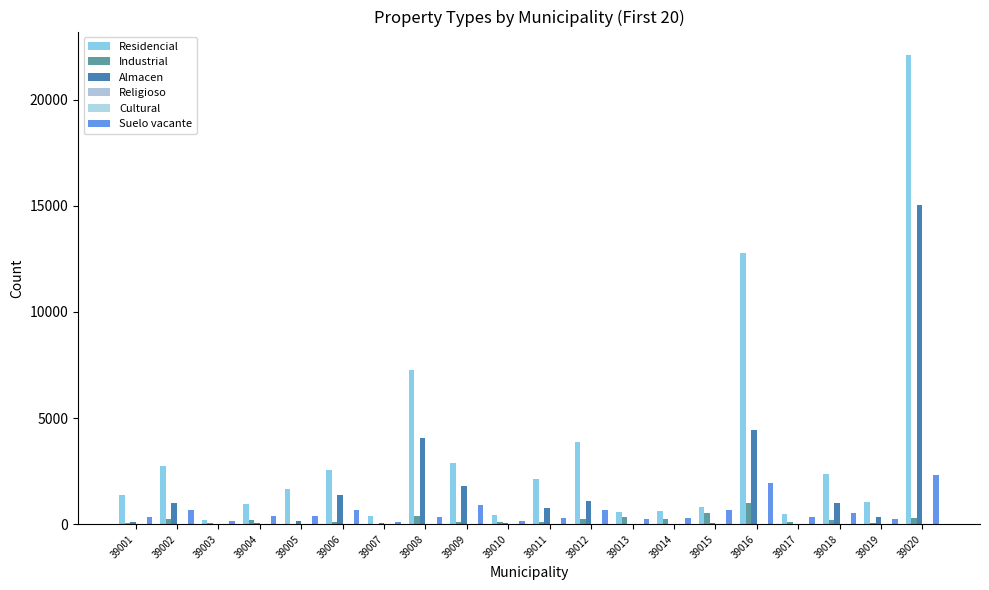

At 39003, list the series in order from largest to smallest.

Residencial, Suelo vacante, Industrial, Almacen, Religioso, Cultural